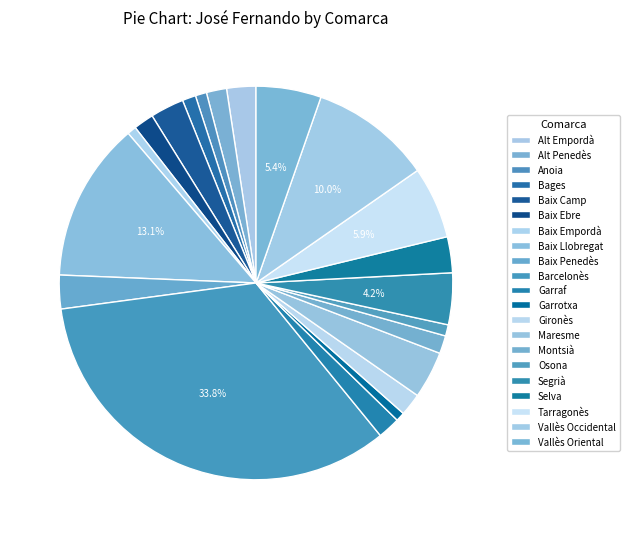

Does Selva represent more than half of the total?

No